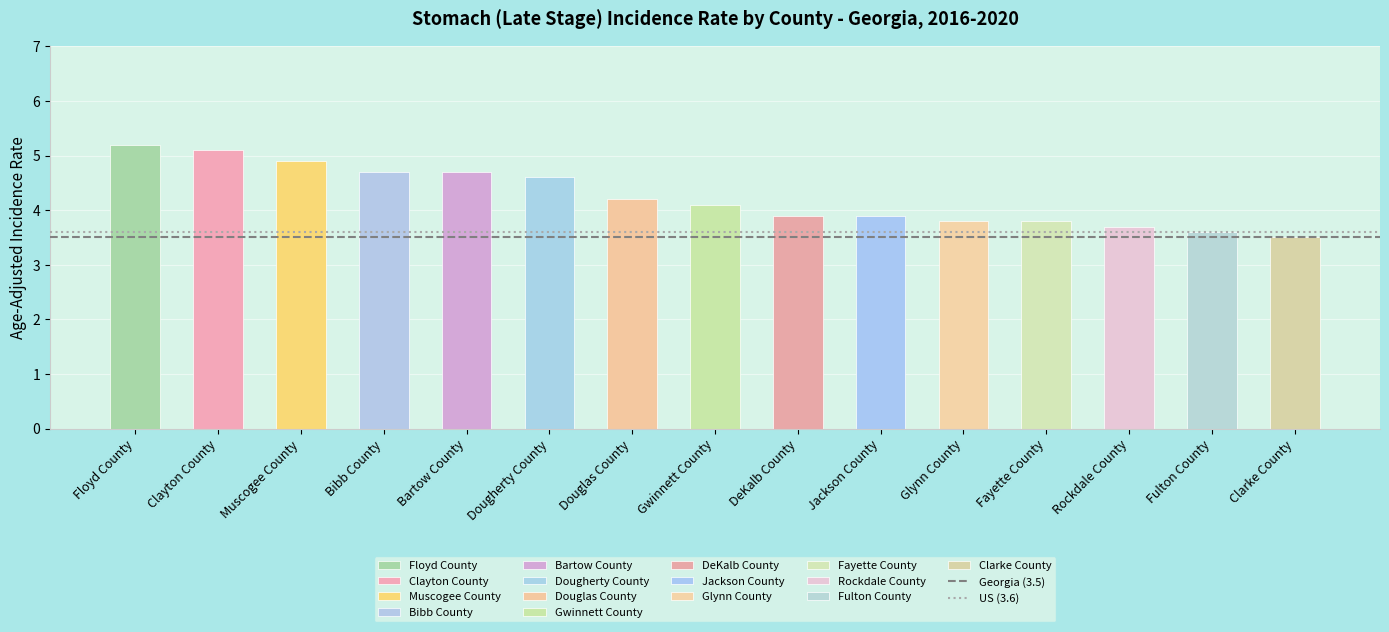

Does the chart contain stacked bars?

No